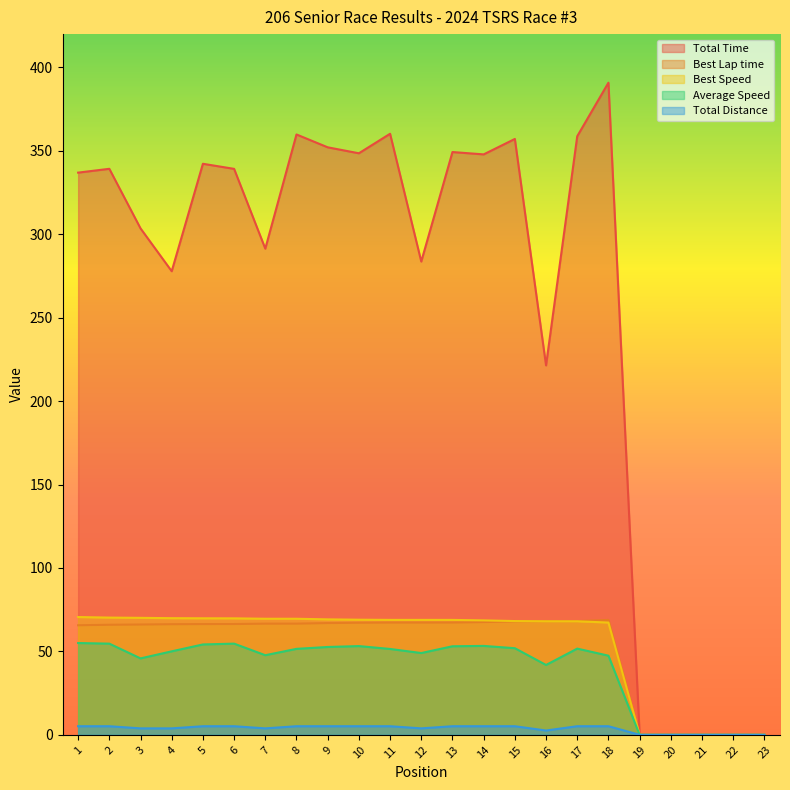

What is the sum of all Total Time values?

5960.6